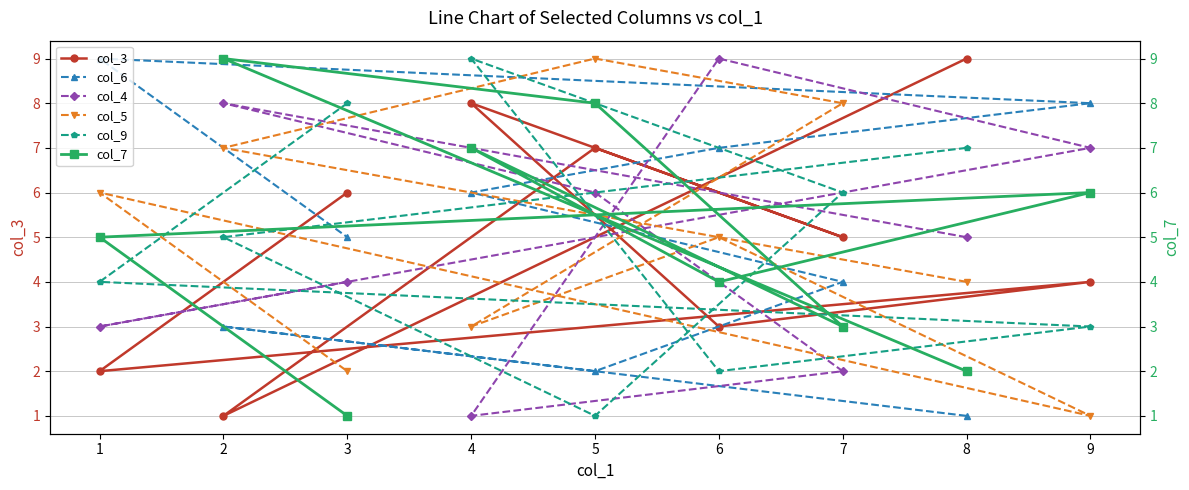

What is the maximum value for col_4?

9